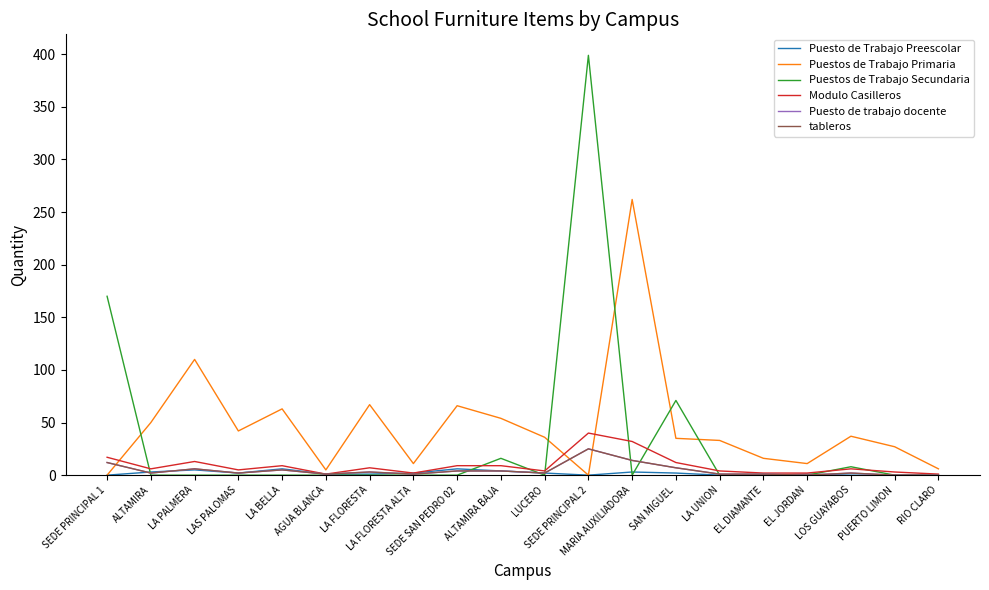

The Puestos de Trabajo Secundaria series shows -254 at LA FLORESTA ALTA. True or false?

False